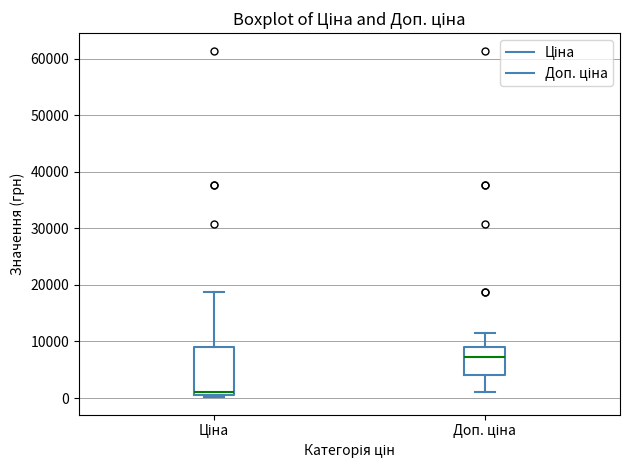

Where is the upper edge of the box for Ціна on the y-axis? The values are not printed on the chart, so give them approximately, as read against the axis.

9000